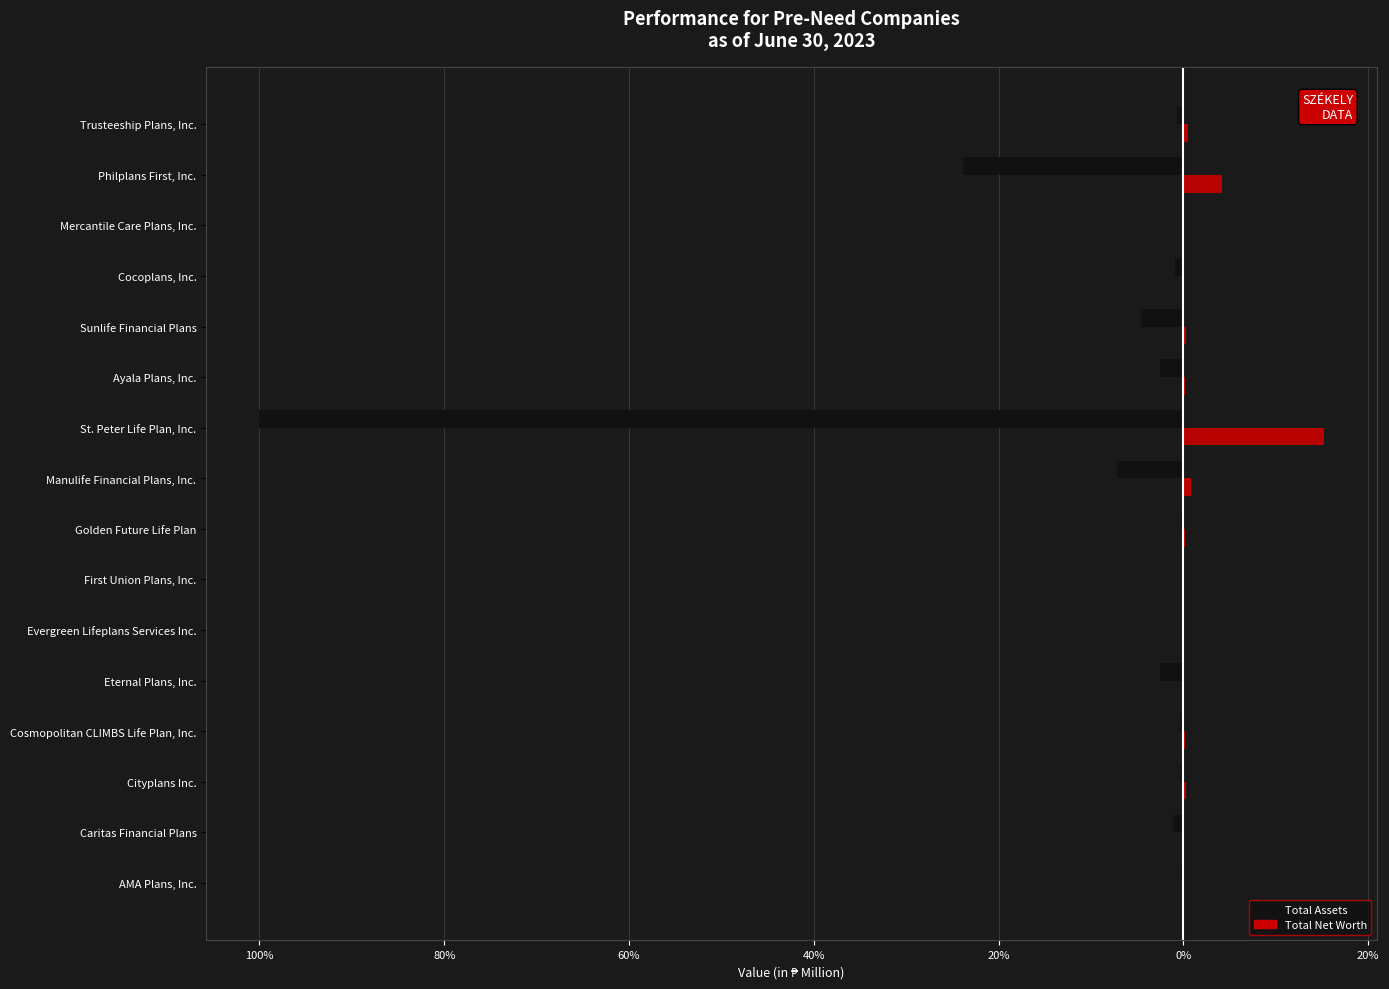

What are all the series names shown in the legend?

Total Assets, Total Net Worth